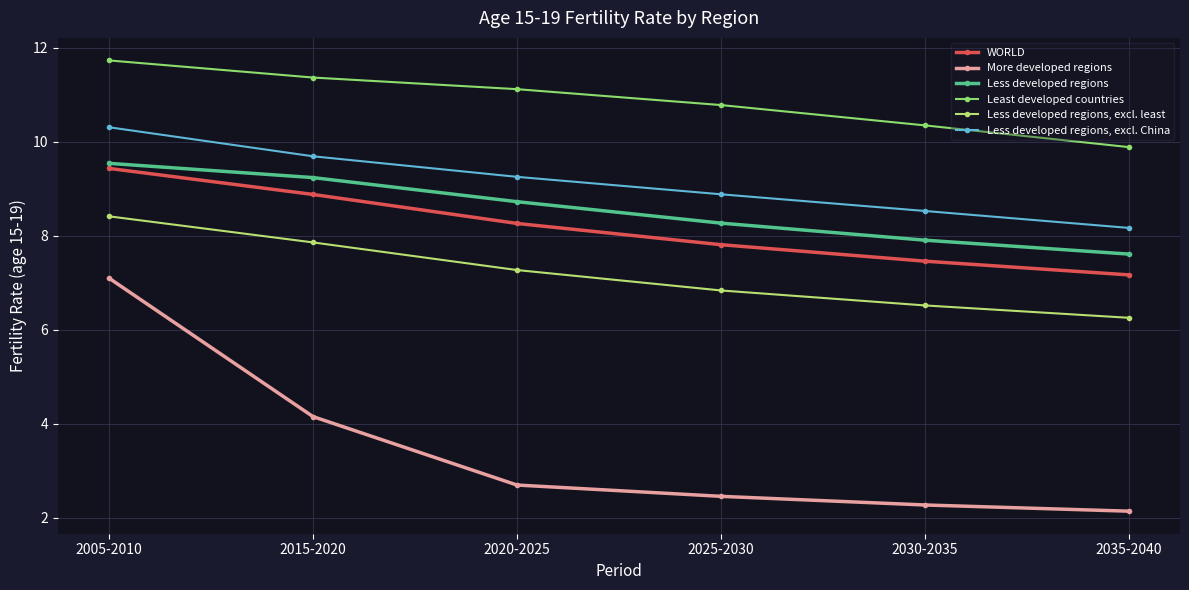

True or false: More developed regions and WORLD intersect in this chart.

False